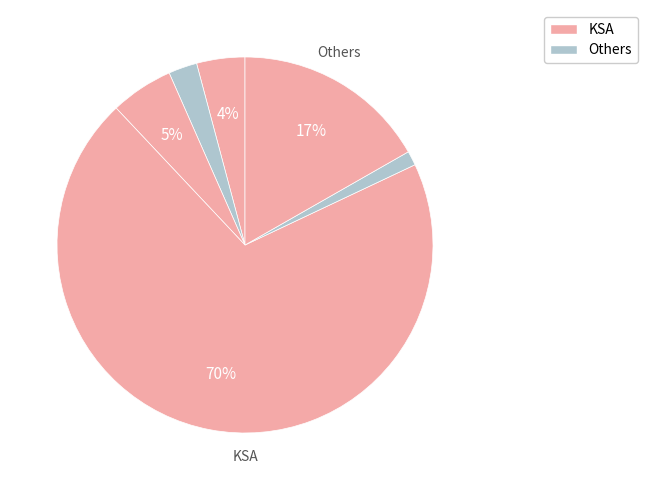

How many segments does this pie chart have?

6